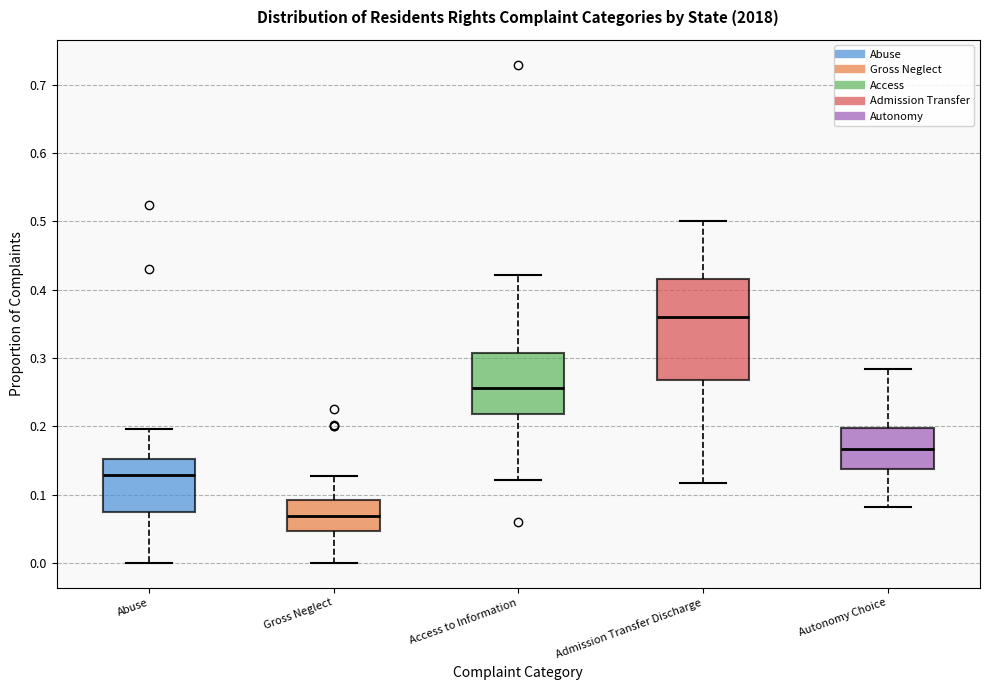

Reading left to right, read every box against the y-axis: the position of its median line, the range the box covers, and the ends of its whiskers. The values are not printed on the chart, so give them approximately, as read against the axis.

Abuse: median 0.13, box 0.07 to 0.15, whiskers 0.00 to 0.20
Gross Neglect: median 0.07, box 0.05 to 0.09, whiskers 0.00 to 0.13
Access to Information: median 0.26, box 0.22 to 0.31, whiskers 0.12 to 0.42
Admission Transfer Discharge: median 0.36, box 0.27 to 0.42, whiskers 0.12 to 0.50
Autonomy Choice: median 0.17, box 0.14 to 0.20, whiskers 0.08 to 0.28